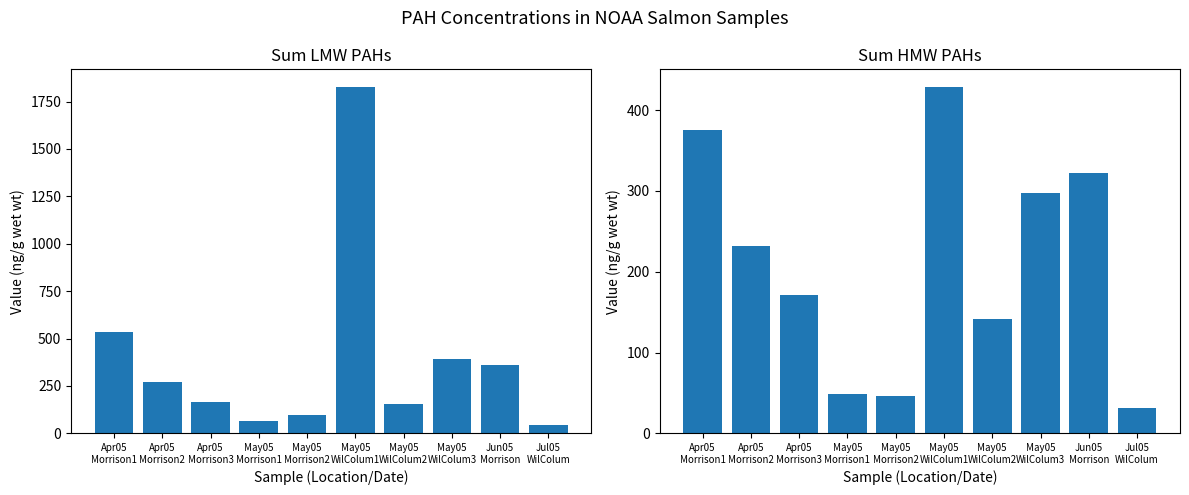

What is the smallest value displayed?

31.5